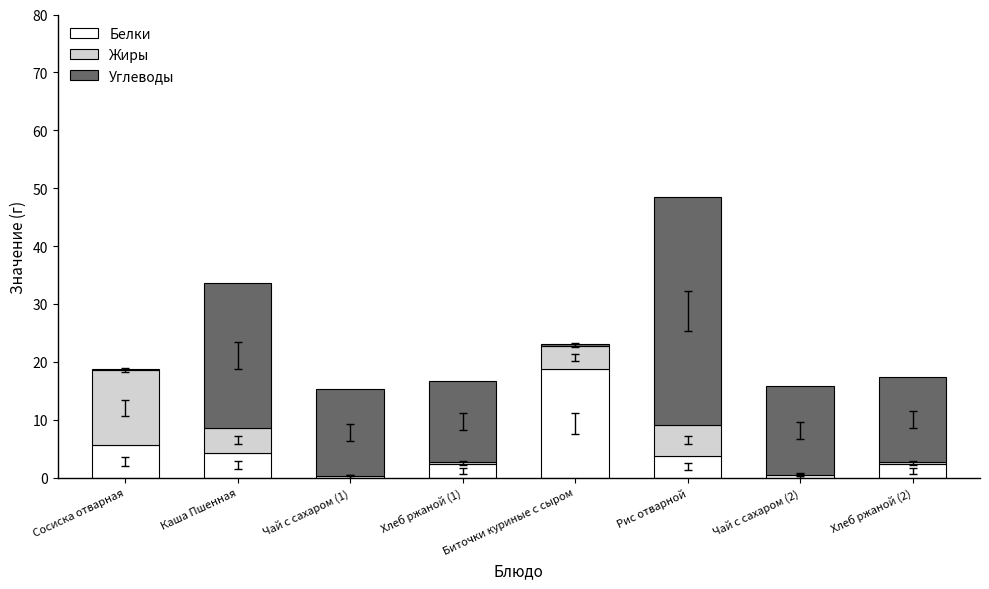

At which label is Белки closest to 9?

Сосиска отварная